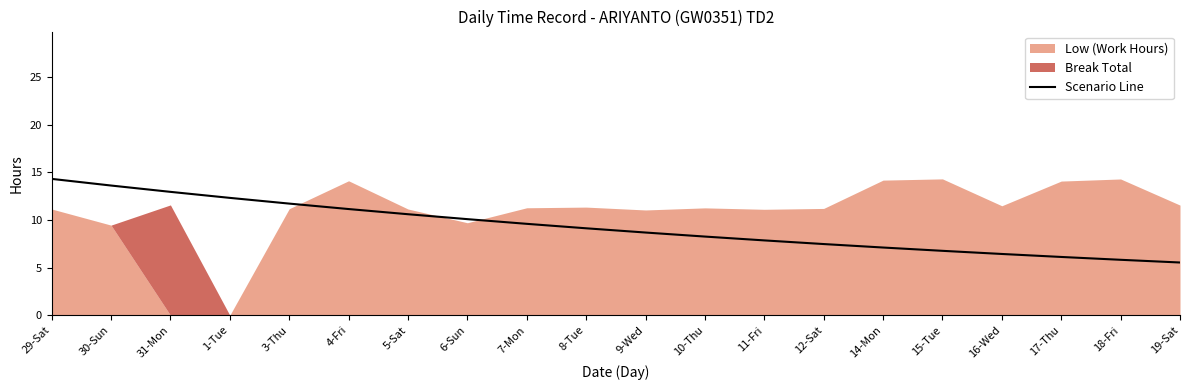

Which category has the lowest value across all series?

19-Sat